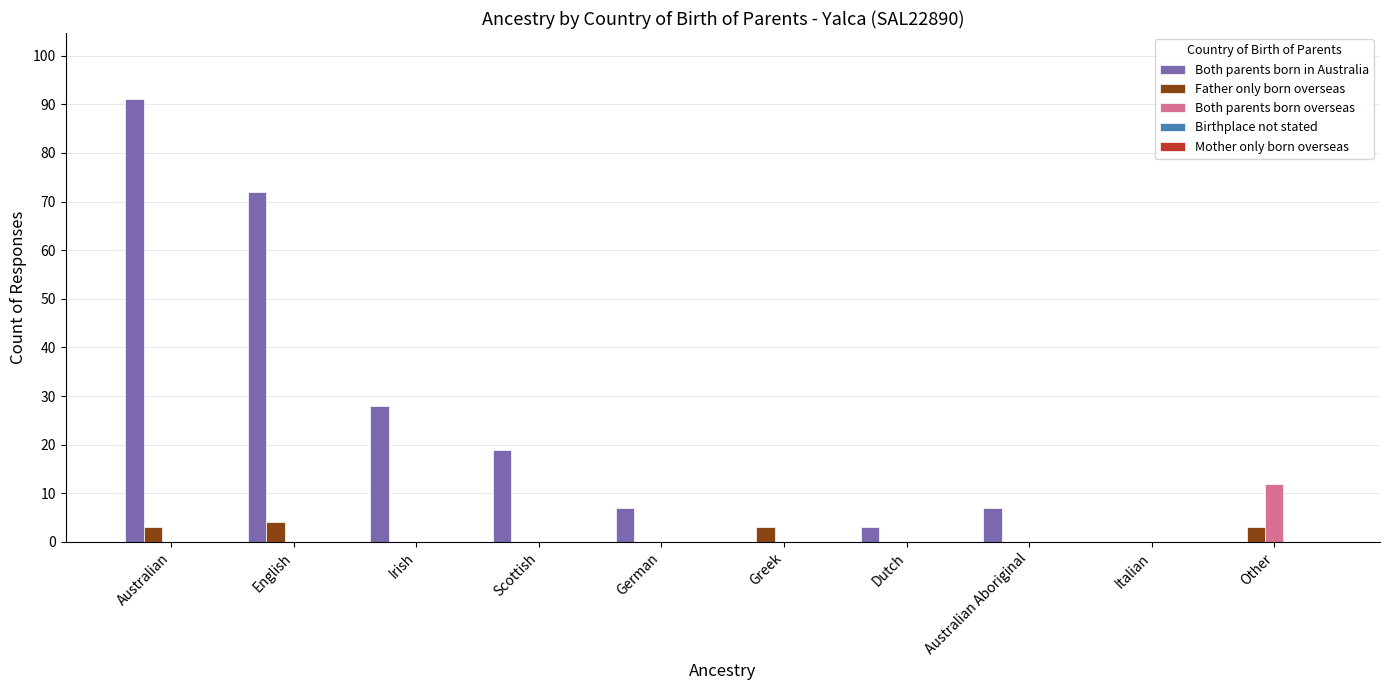

How many groups of bars are there?

10